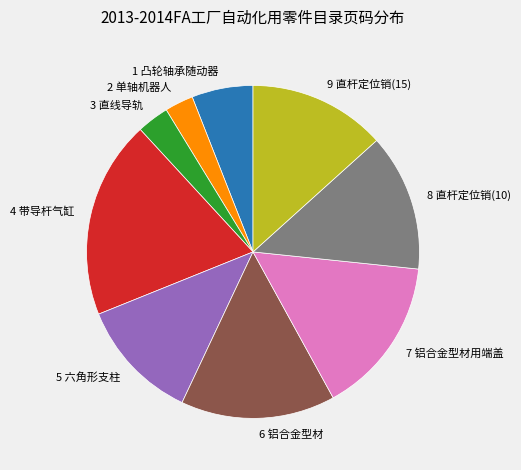

The 3 直线导轨 slice represents 3% of the pie. True or false?

True